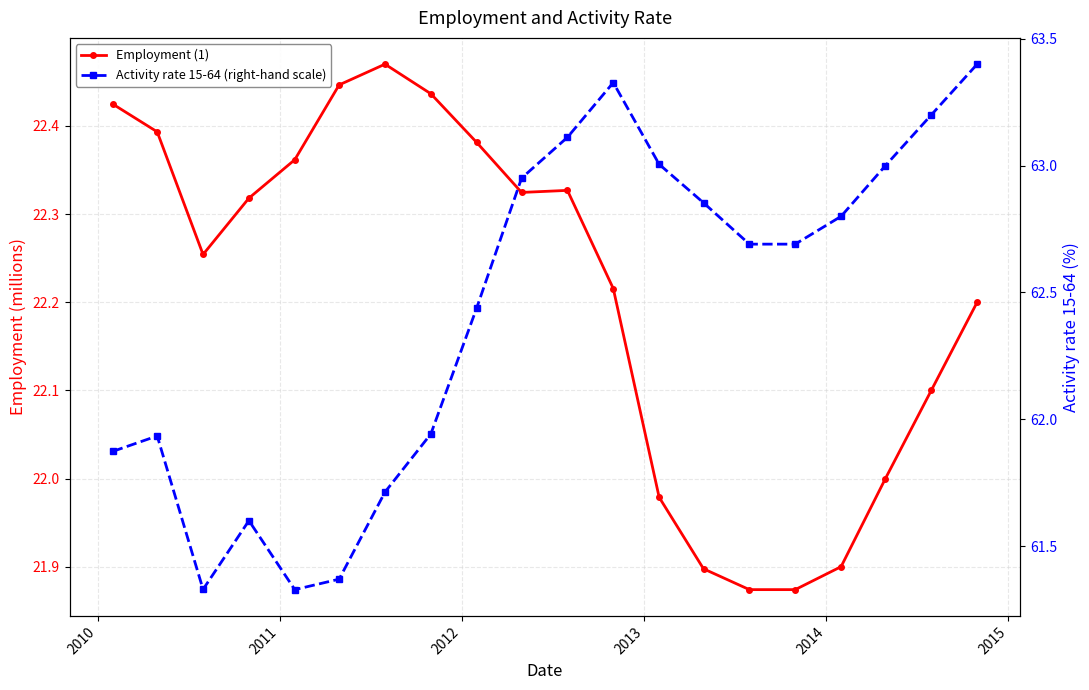

What value does the Employment (1) series have at 2011?

22.3